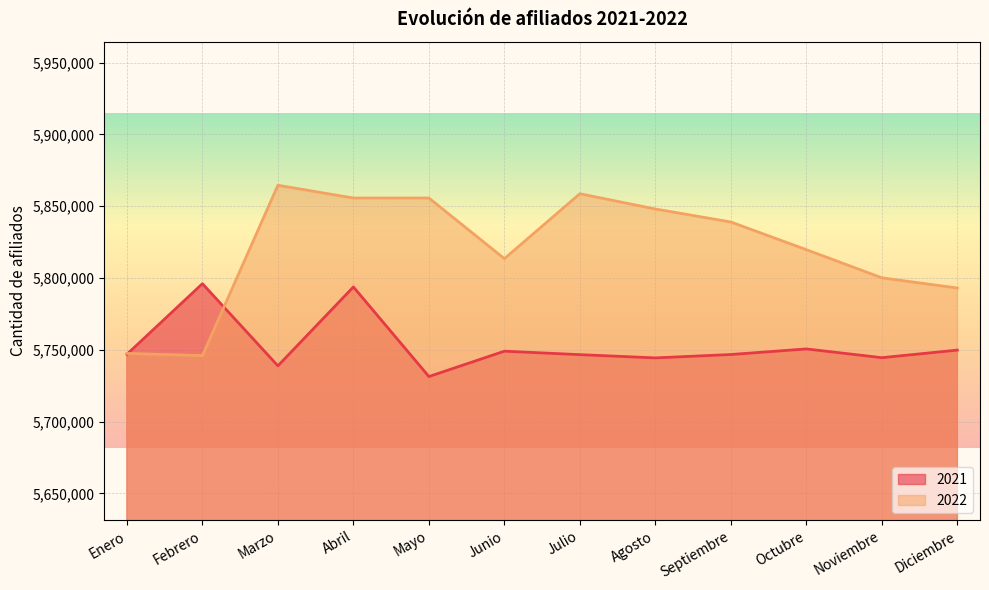

What is the label of the 9th point from the left?

Septiembre